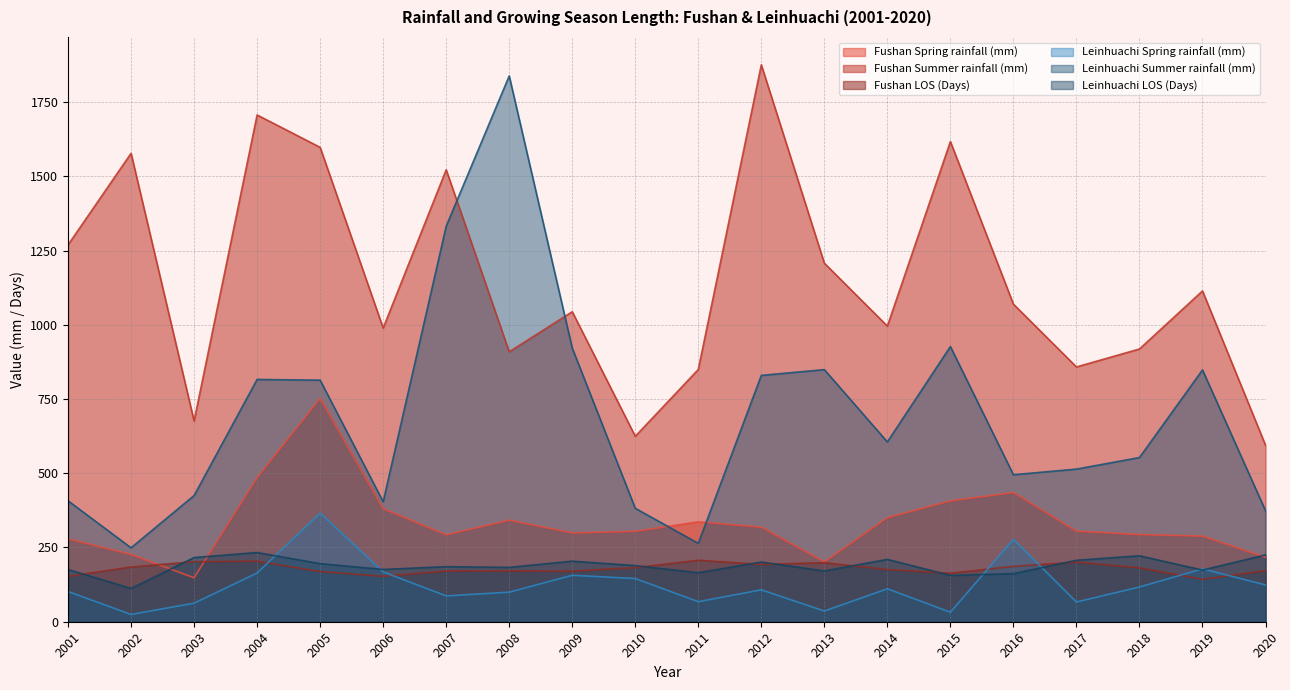

What are all the series names shown in the legend?

Fushan Spring rainfall (mm), Fushan Summer rainfall (mm), Fushan LOS (Days), Leinhuachi Spring rainfall (mm), Leinhuachi Summer rainfall (mm), Leinhuachi LOS (Days)